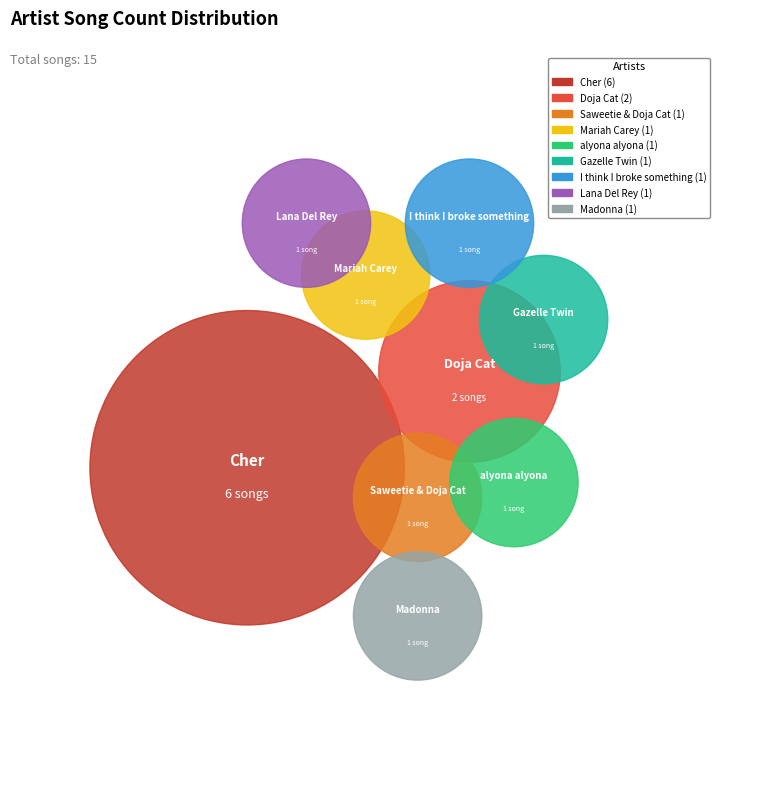

Is alyona alyona the majority of the pie?

No